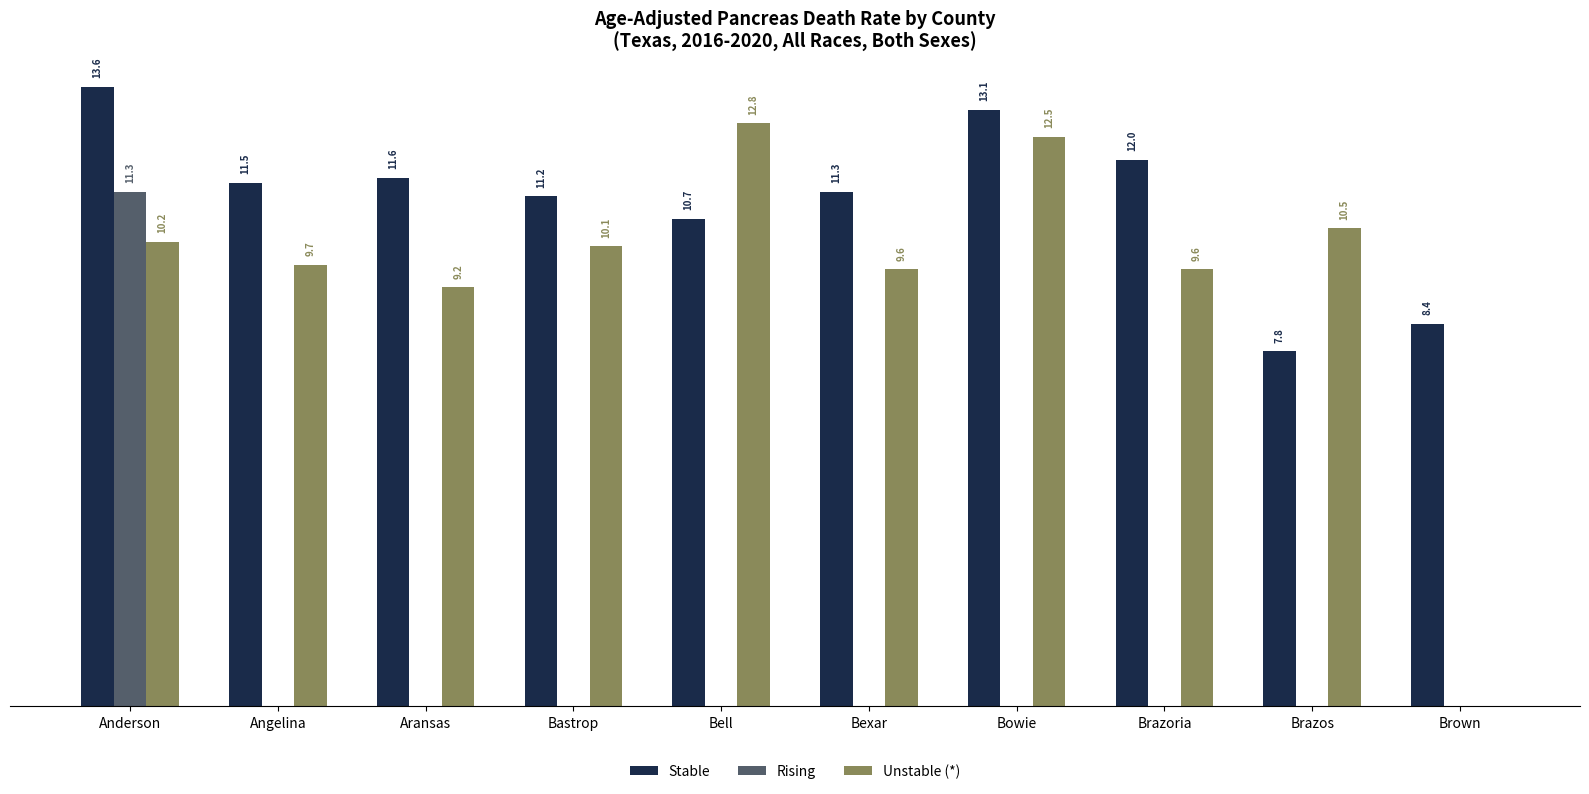

At which category does the chart reach its peak across all series?

Anderson